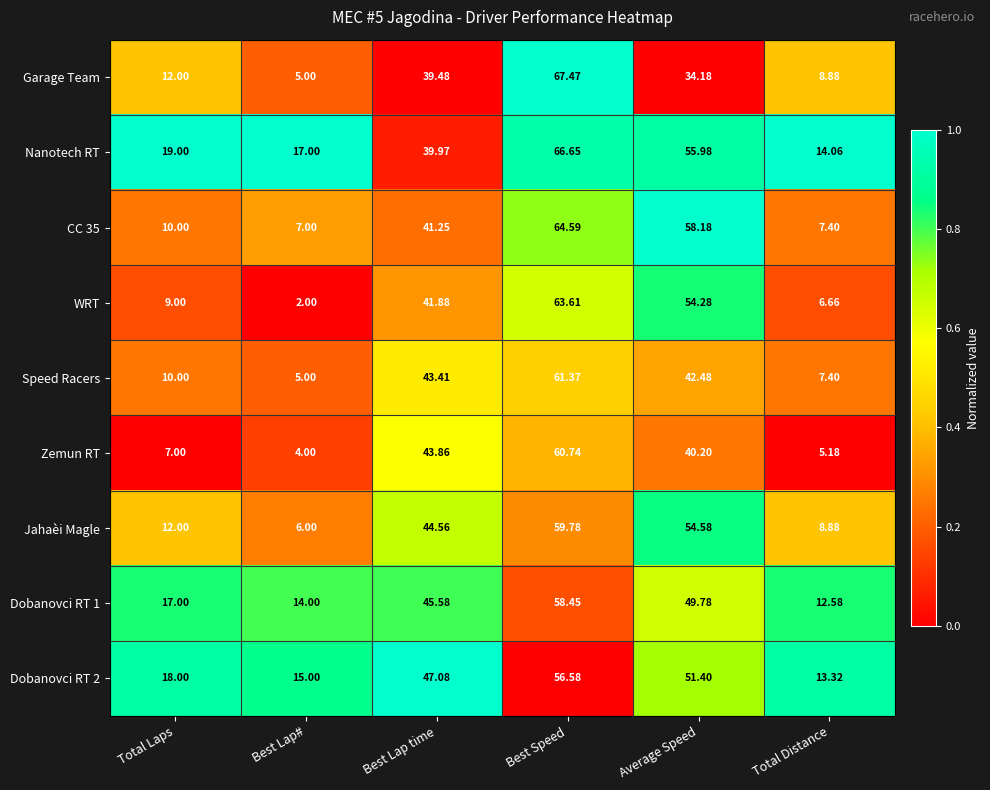

What is the spread (max minus min) of values at Total Laps?

12.0